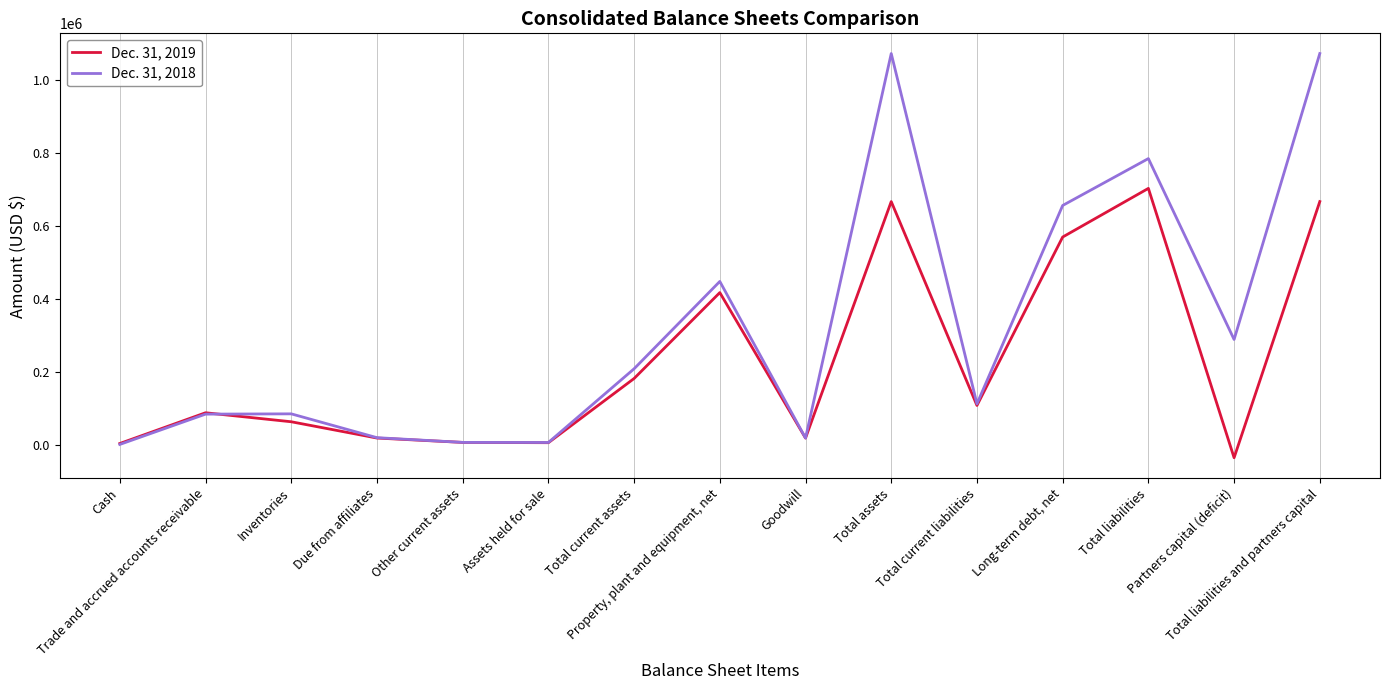

Which series has the widest spread of values?

Dec. 31, 2018